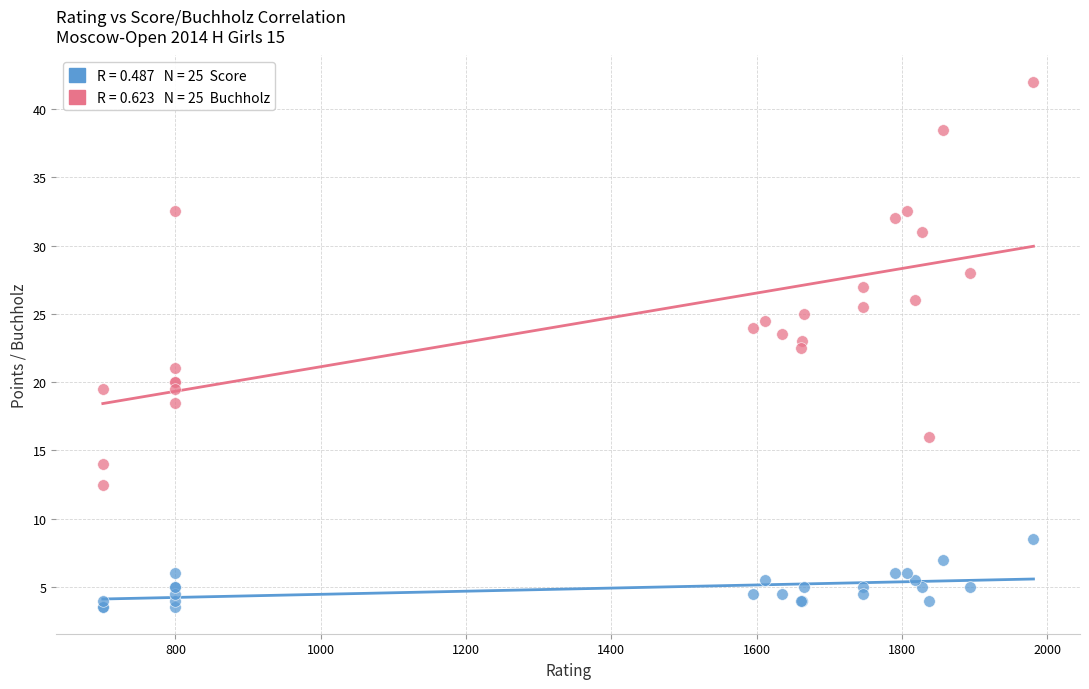

Across all series, what Y value is closest to 22?

22.5